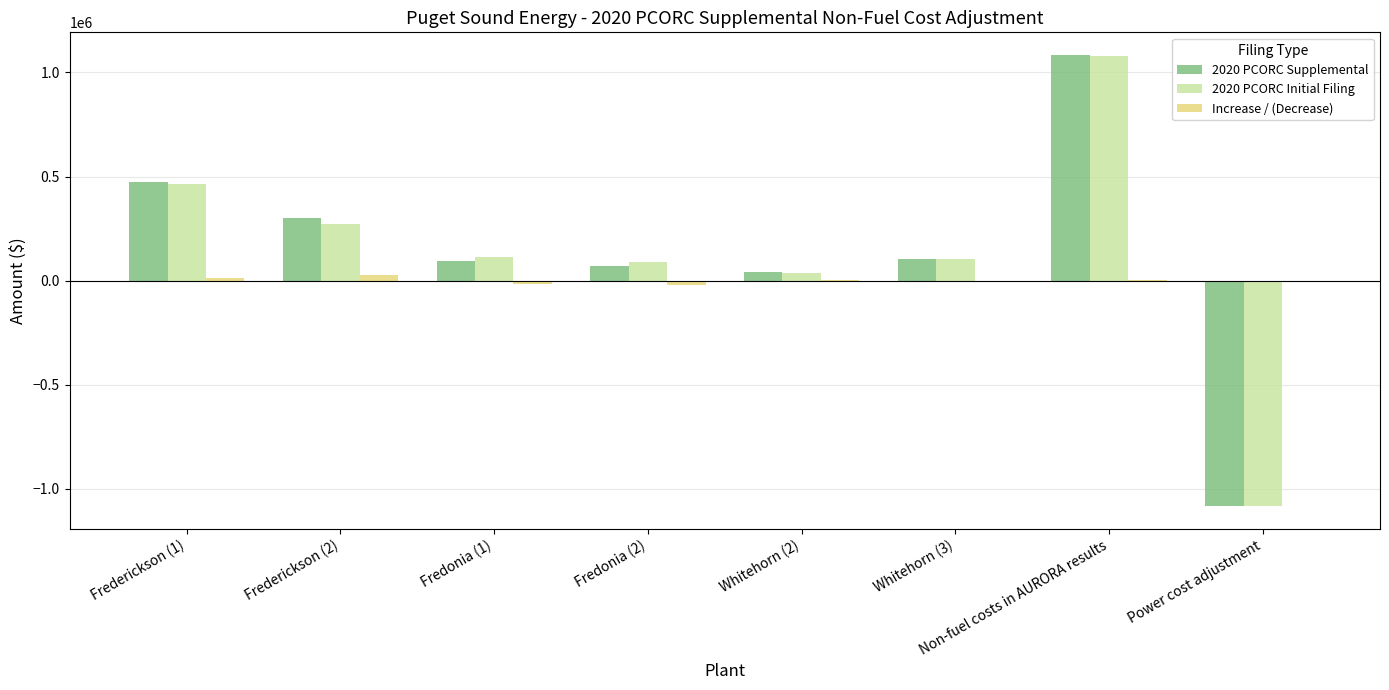

What are all the series names shown in the legend?

2020 PCORC Supplemental, 2020 PCORC Initial Filing, Increase / (Decrease)